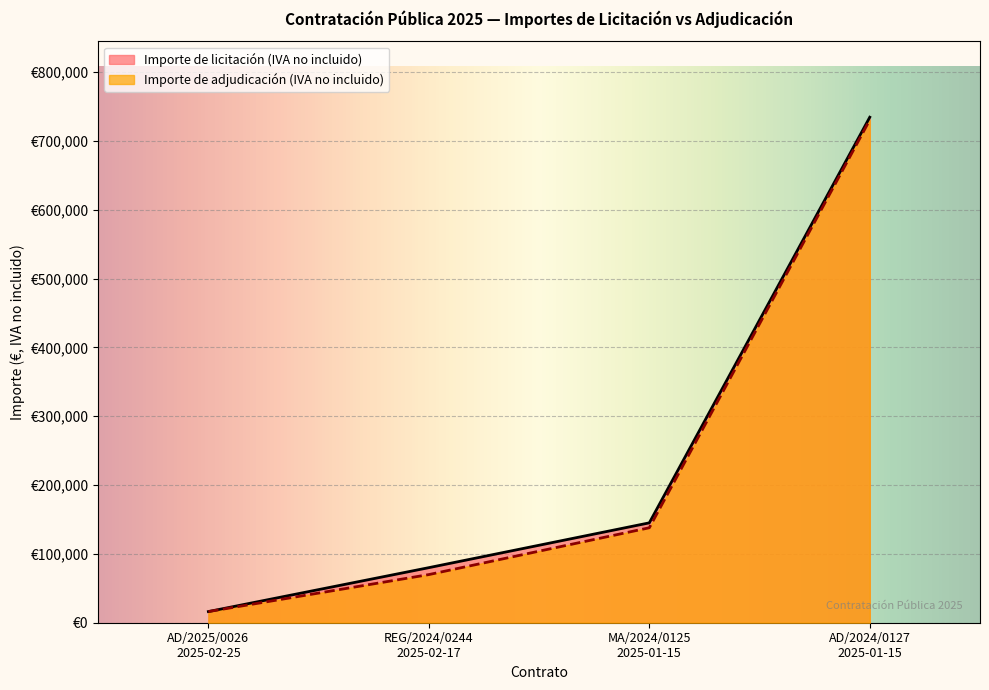

Between REG/2024/0244
2025-02-17 and AD/2024/0127
2025-01-15, which is larger?

AD/2024/0127
2025-01-15